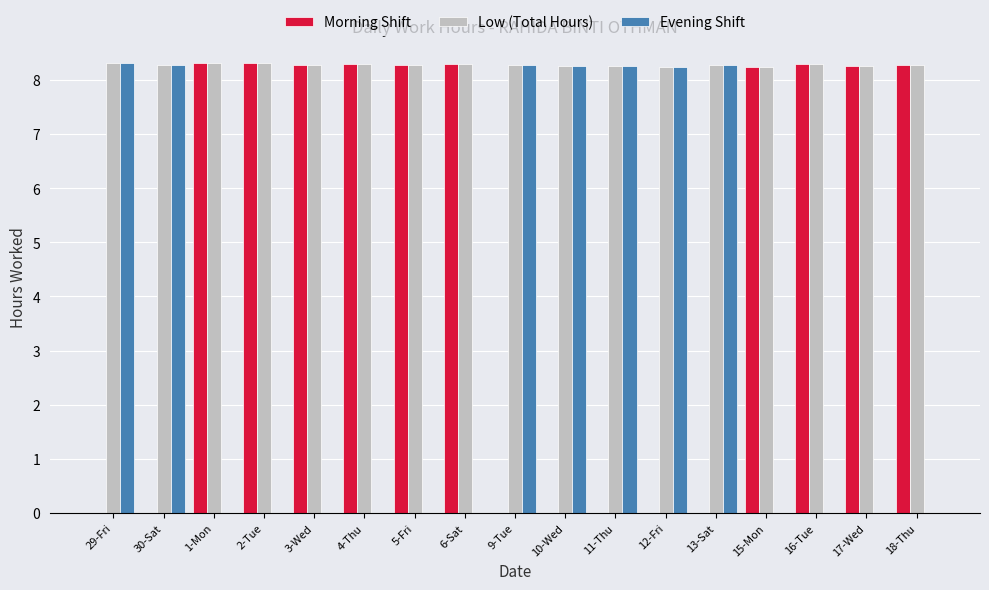

What is the highest value of the Morning Shift series?

8.3